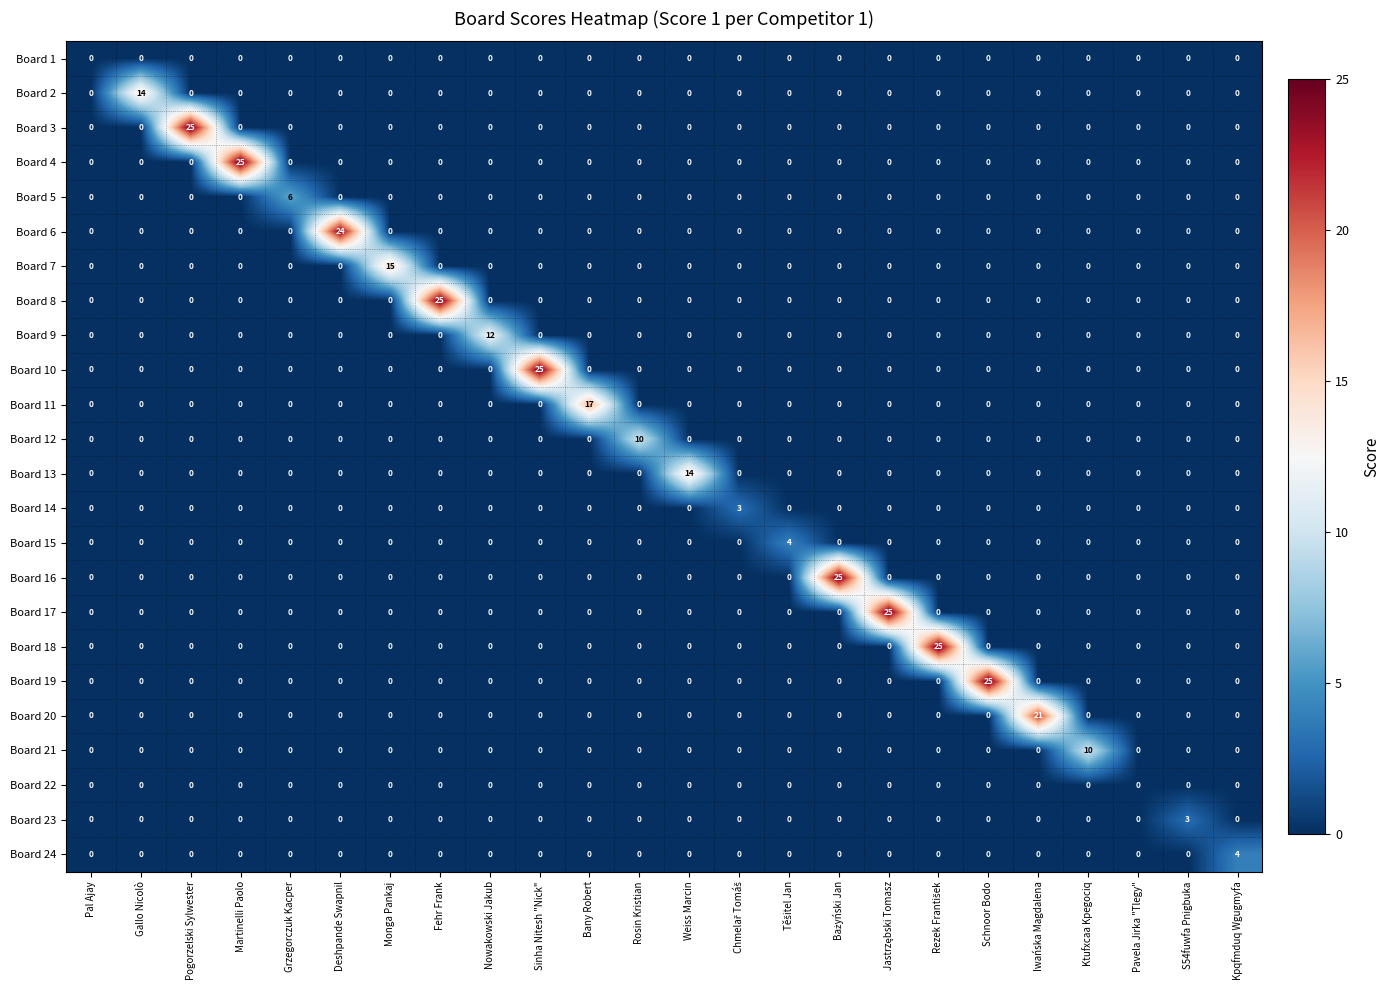

What is the maximum value shown in the chart?

25